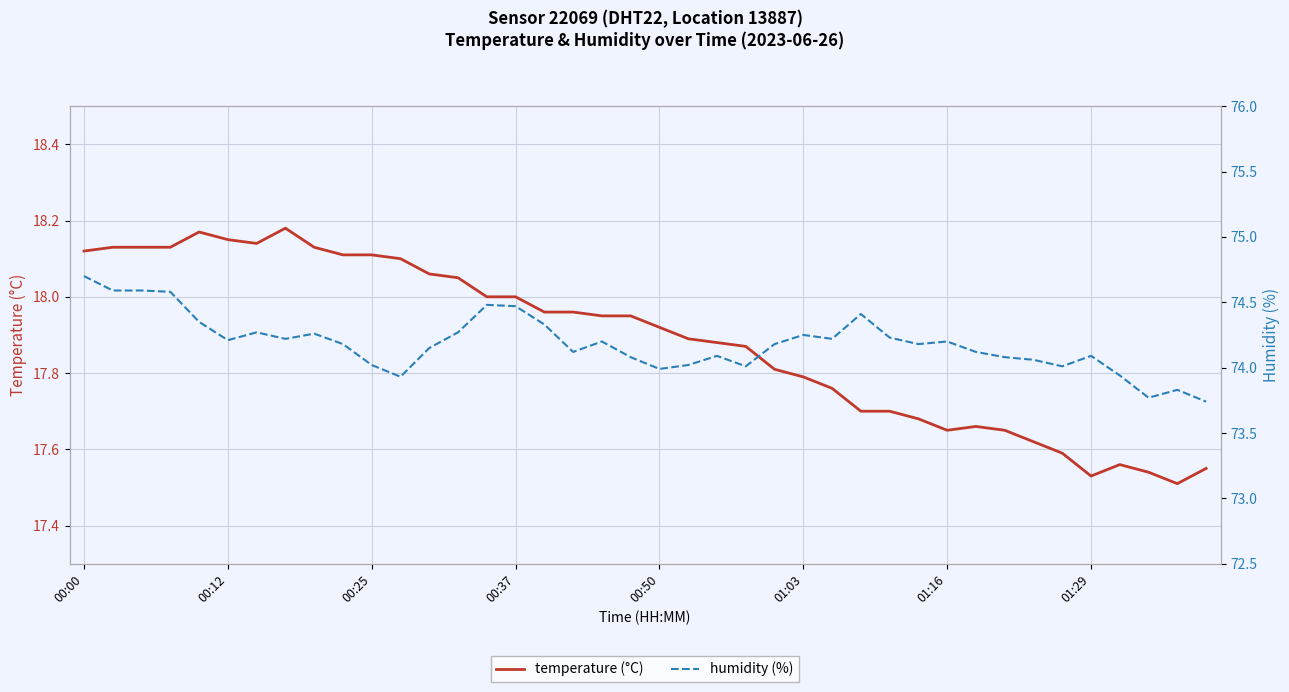

List the series in order of their peak value, lowest first.

temperature (°C), humidity (%)